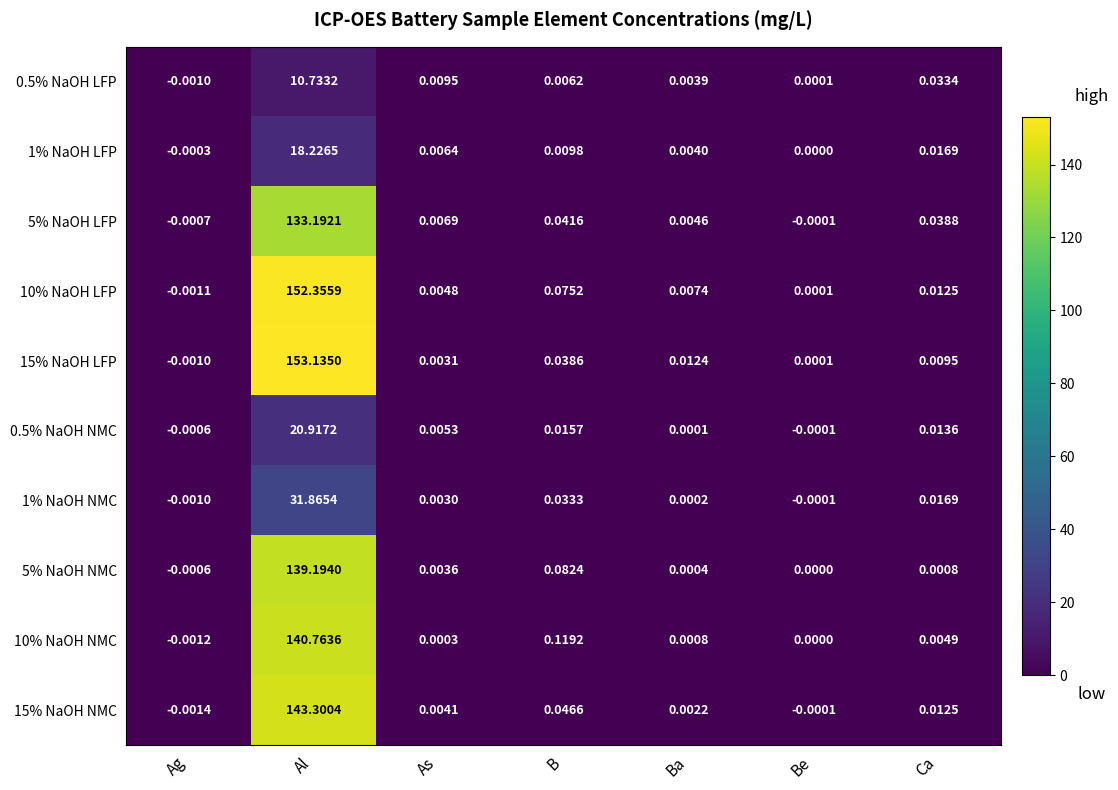

Where does the 5% NaOH LFP series first go above 0?

Al